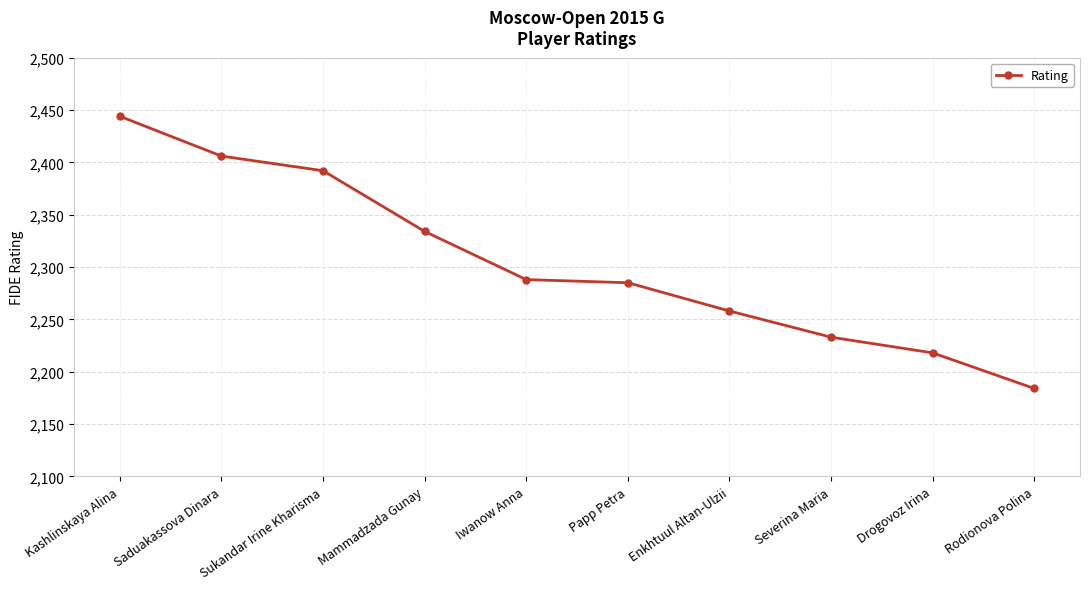

Which label corresponds to the largest value in the chart?

Kashlinskaya Alina